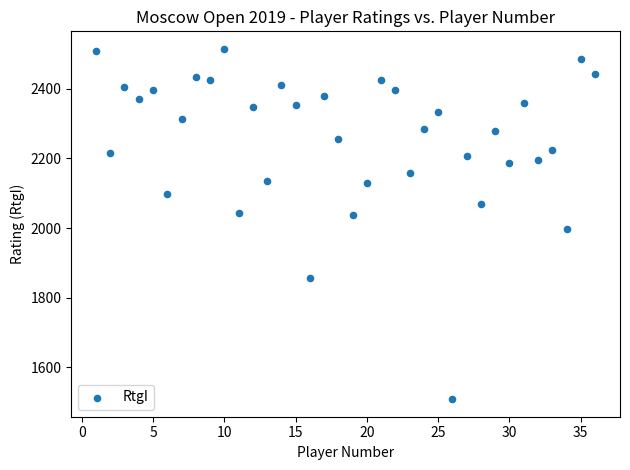

What is the range of Y values (max minus min)?

1005